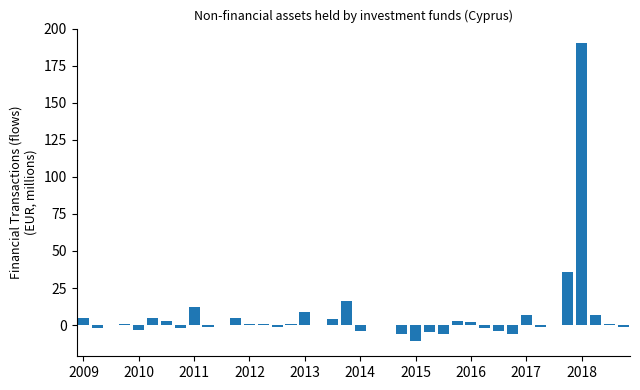

What is the greatest value displayed?

190